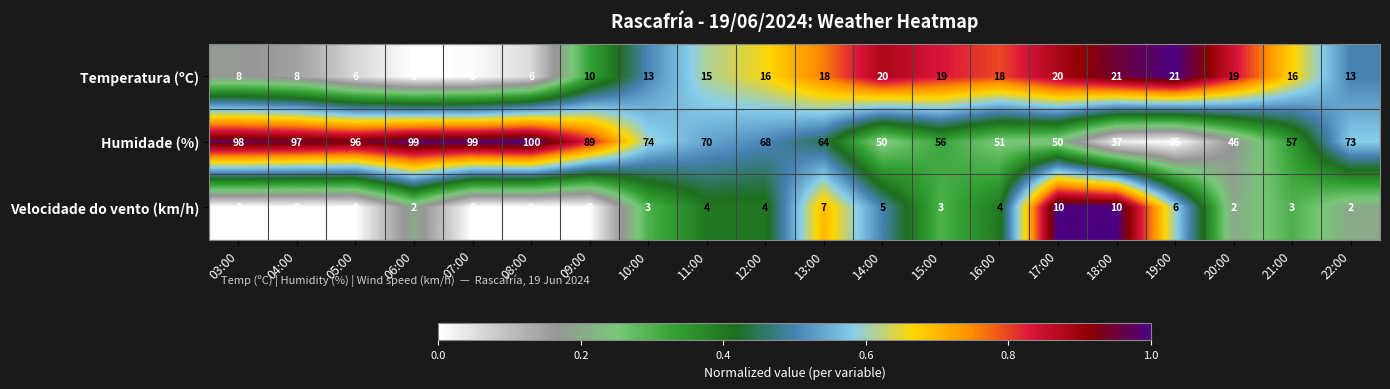

What is the average value of the Temperatura (ºC) series?

14